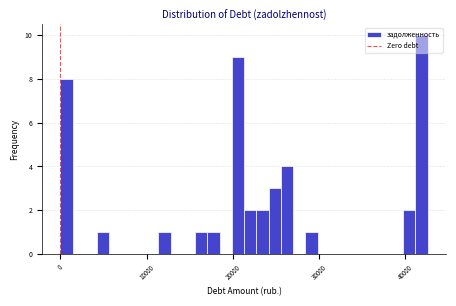

Around what value on the x-axis is the tallest bar? Give the approximate position of its centre, as read against the axis.

42000